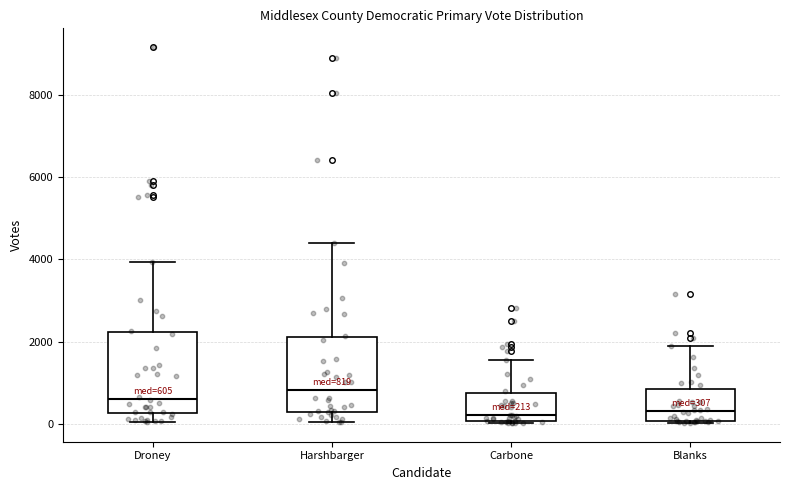

Which box has the highest median line?

Harshbarger